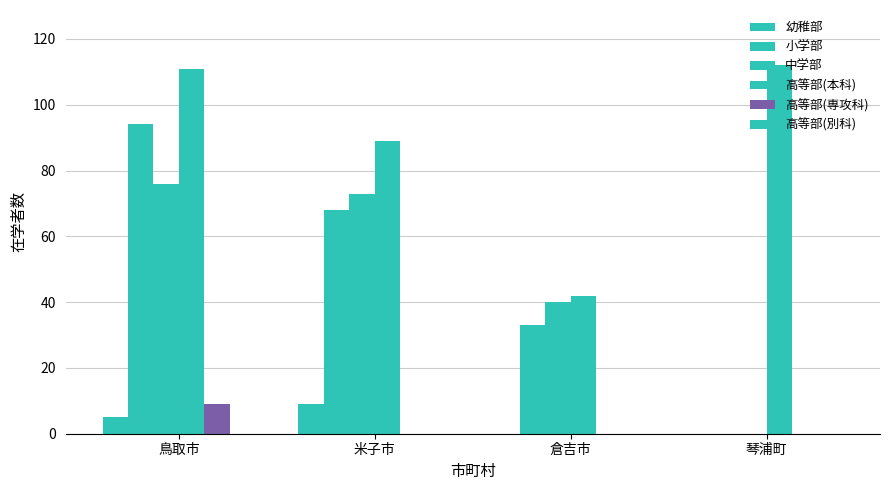

Does the chart contain stacked bars?

No